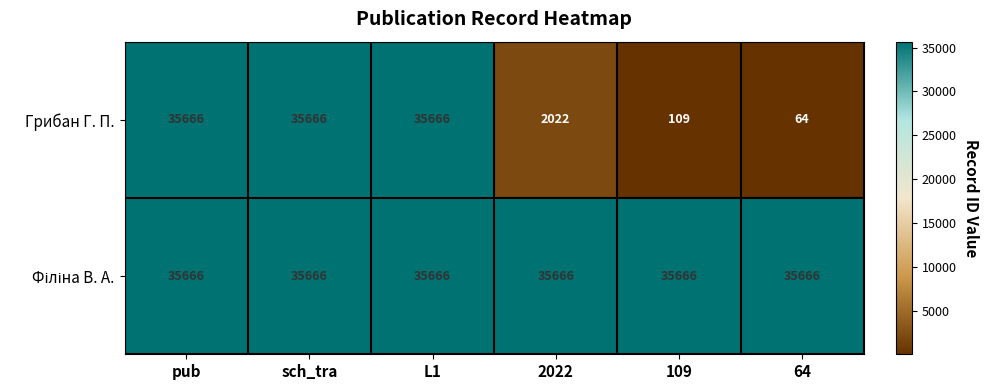

Which series changed the most between L1 and 2022?

Грибан Г. П.